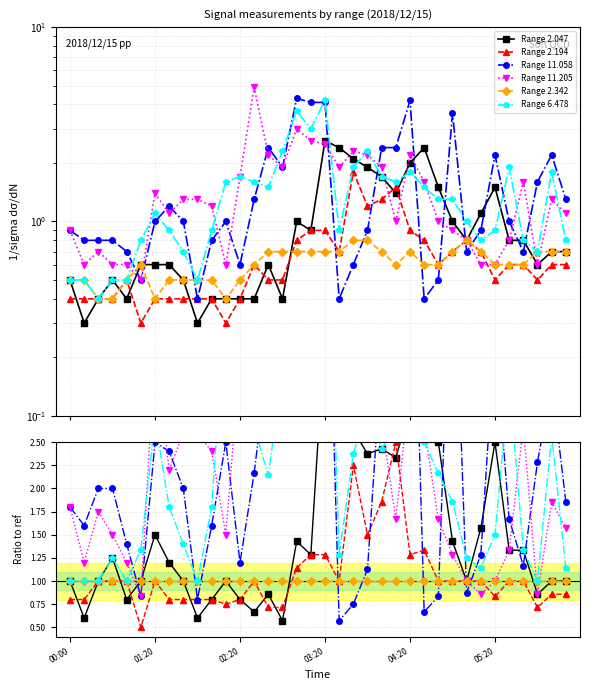

Is it true that Range 6.478 equals 4.1 at 13?

False